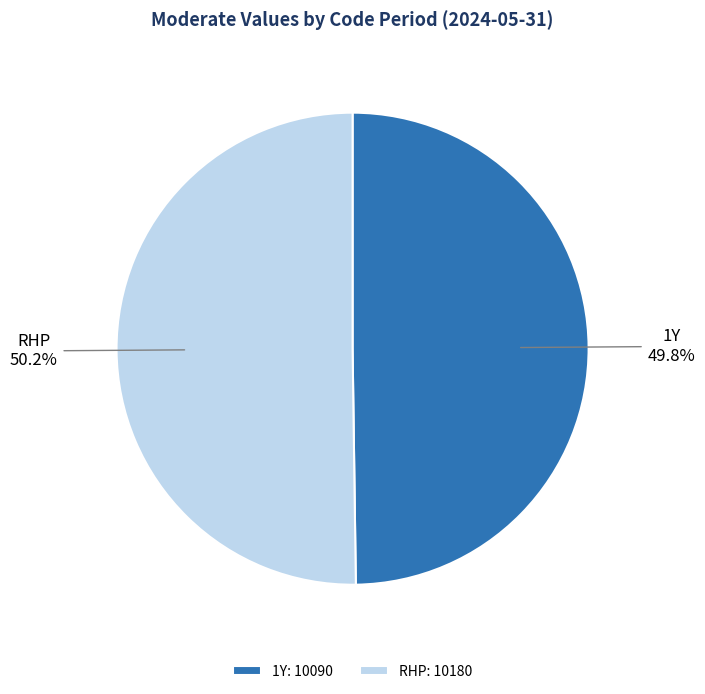

Approximately how many times larger is the value at 1Y: 10090 compared to RHP: 10180?

1.0